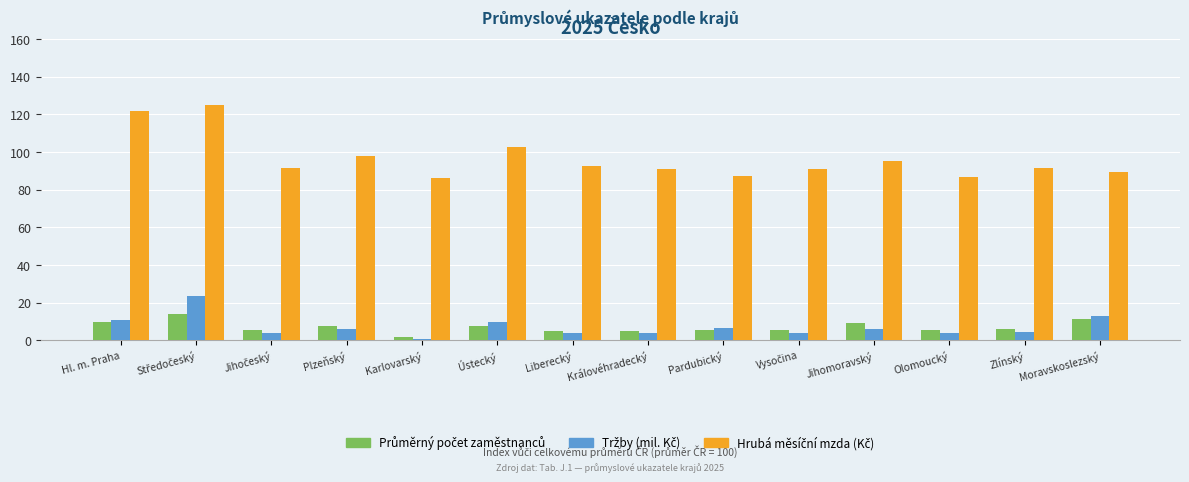

What is the spread (max minus min) of values at Moravskoslezský?

77.9